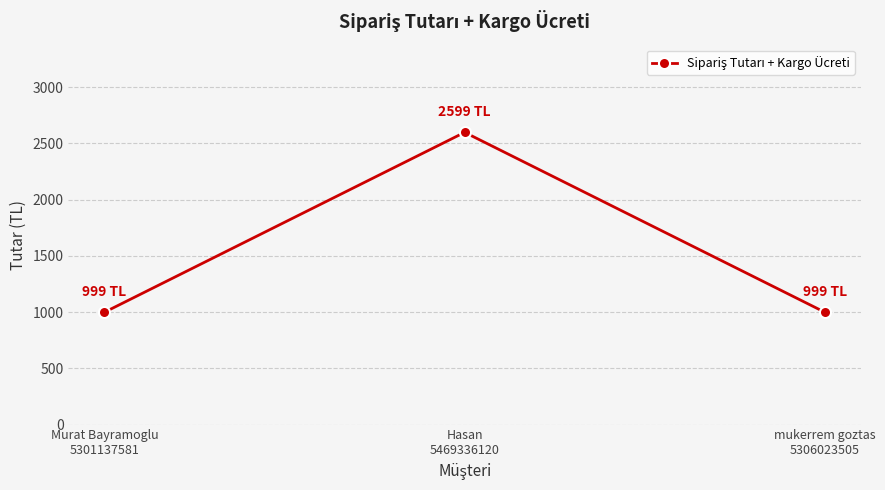

The chart shows a value of 218 at mukerrem goztas
5306023505. True or false?

False